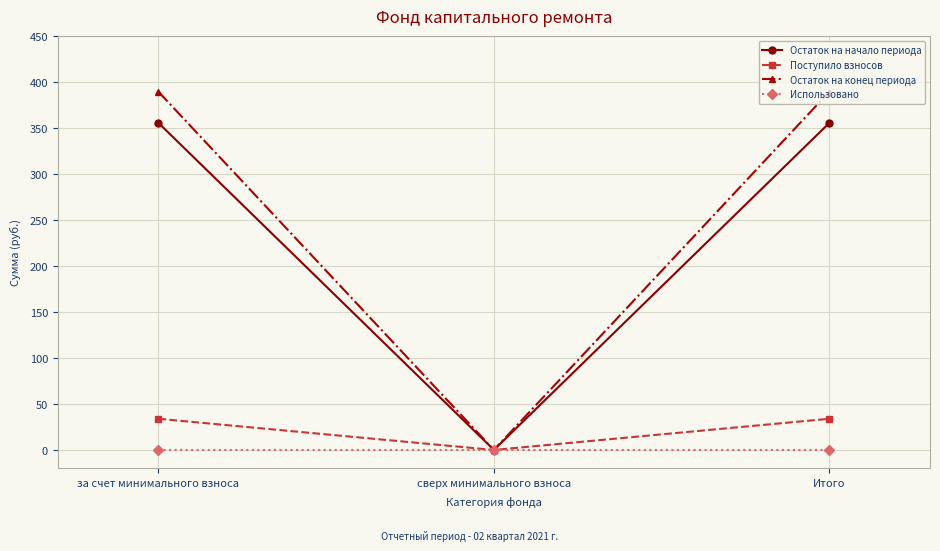

Is it true that Остаток на конец периода equals 577.3 at за счет минимального взноса?

False